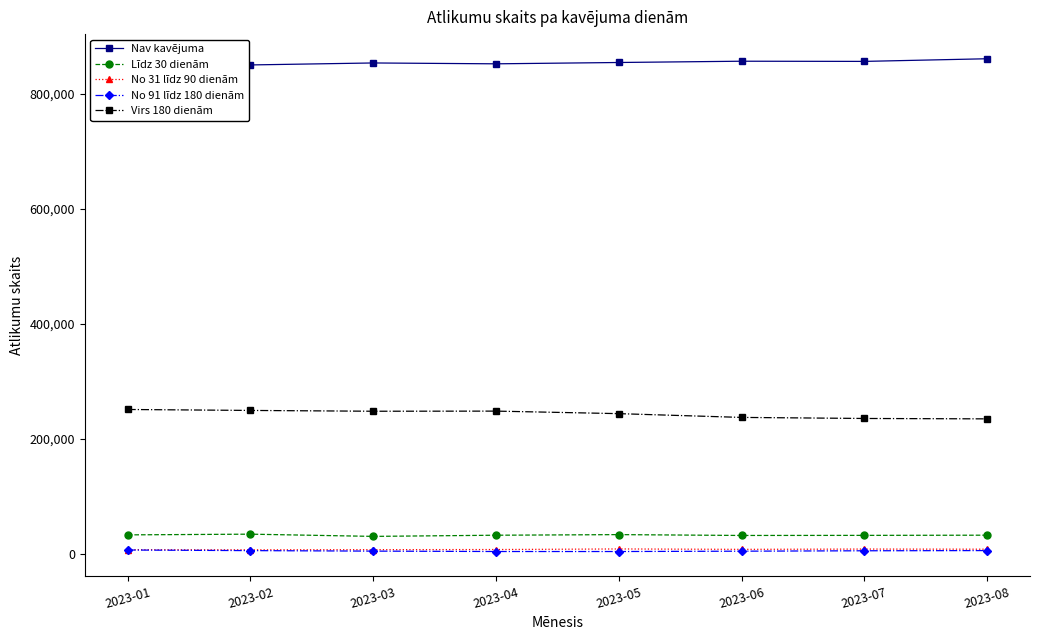

What is the difference between the highest and lowest values at 2023-07?

850650